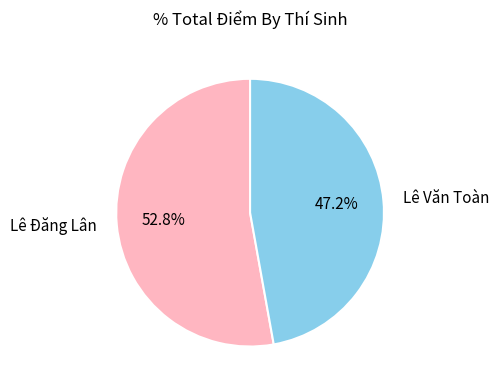

Rank the categories by value from lowest to highest.

Lê Văn Toàn, Lê Đăng Lân